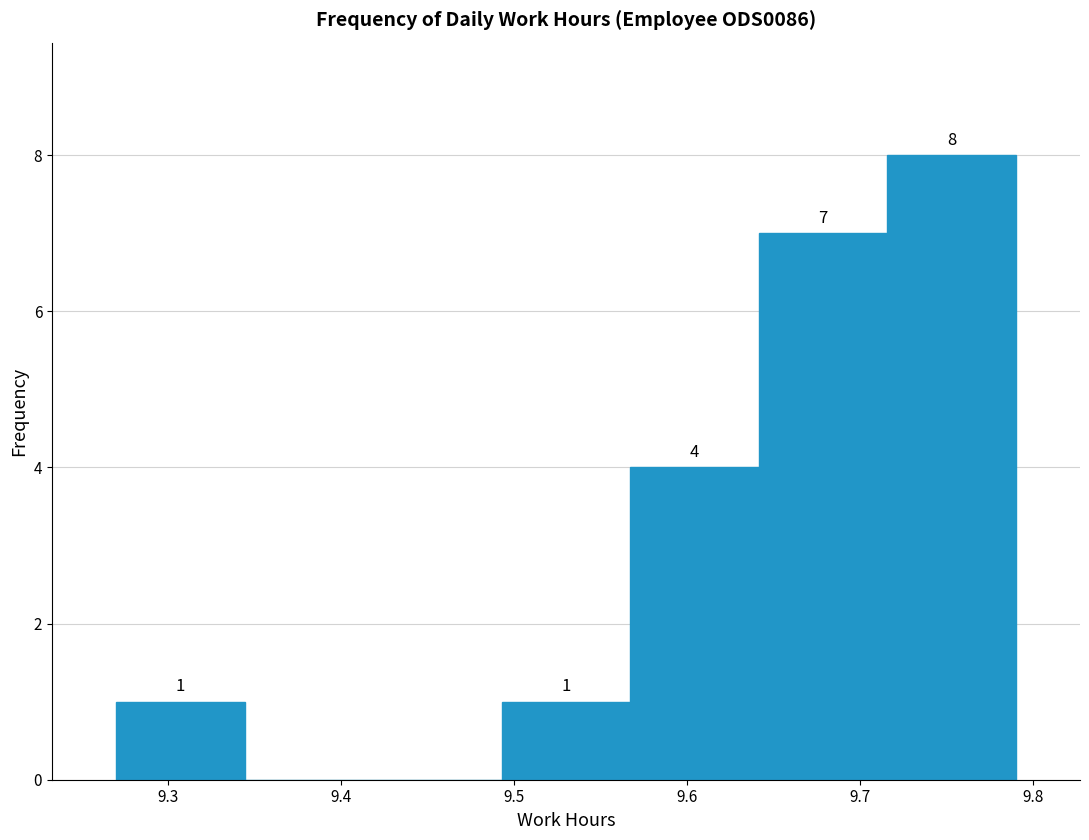

Over which range of the x-axis is the bar tallest?

9.72 to 9.79